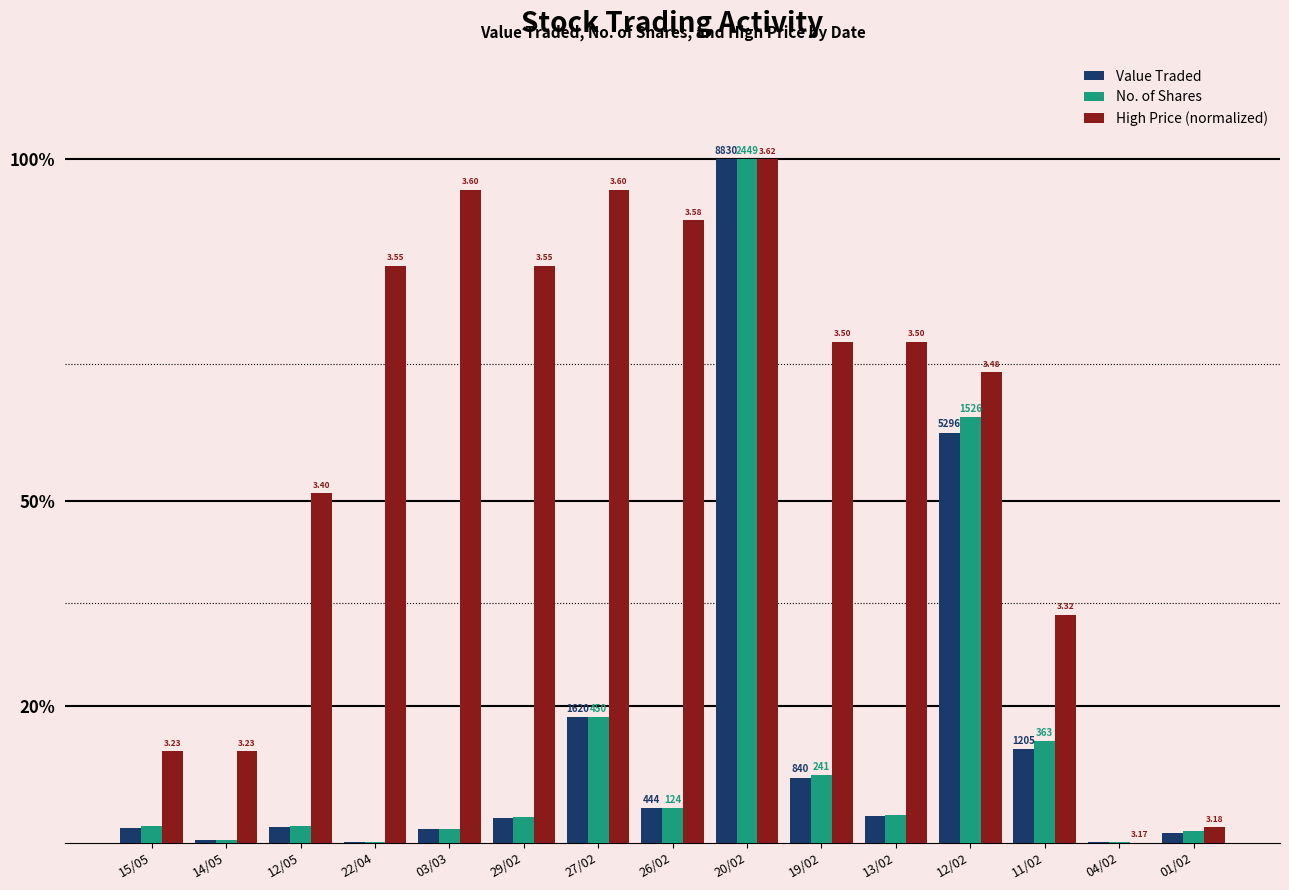

How many groups of bars are there?

15